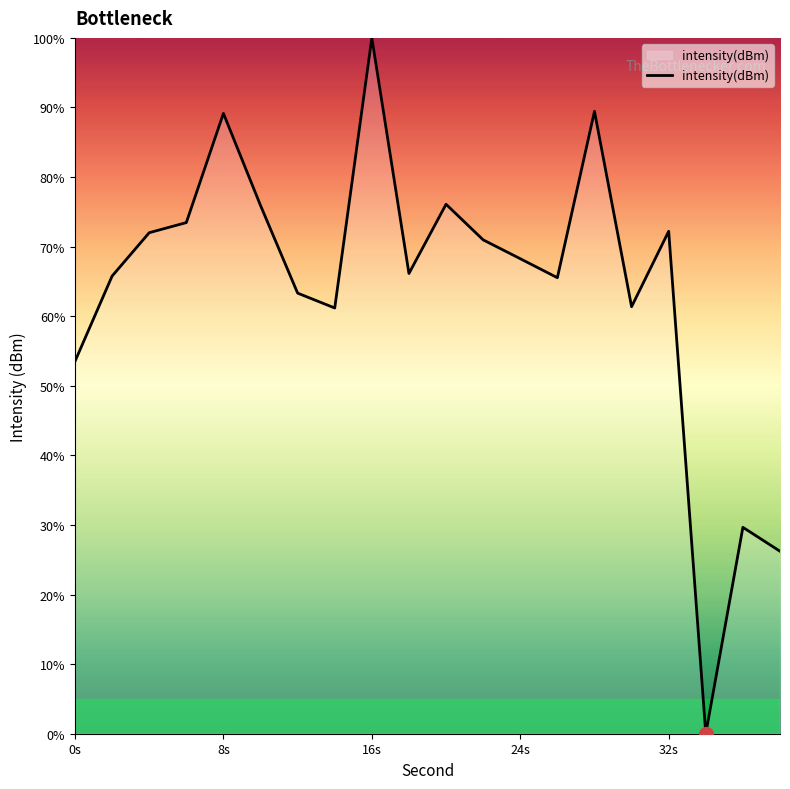

What is the greatest value displayed?

100.0